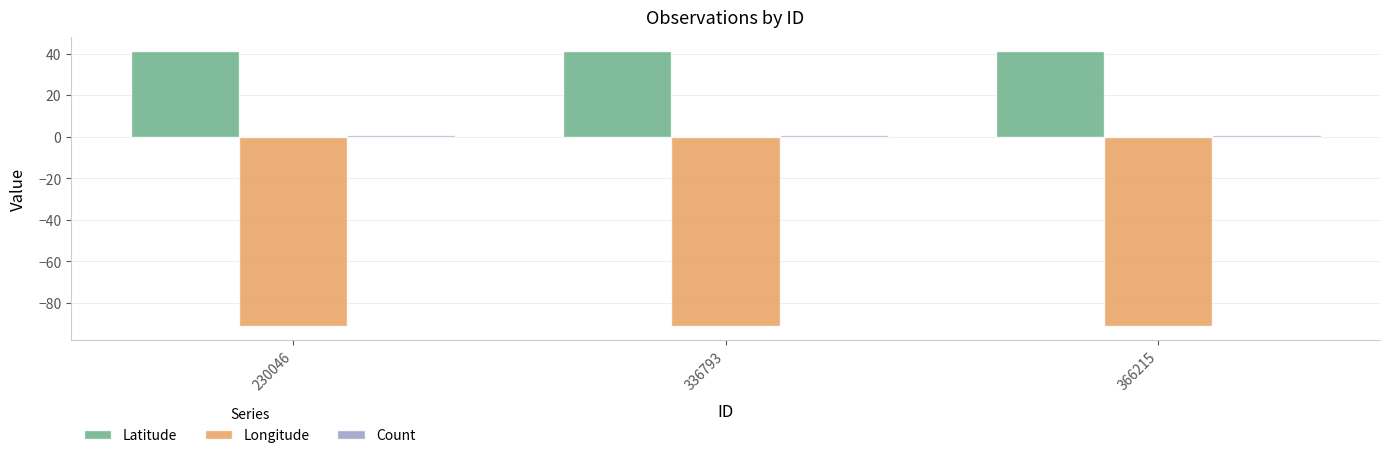

Is it true that Latitude equals 17.1 at 366215?

False